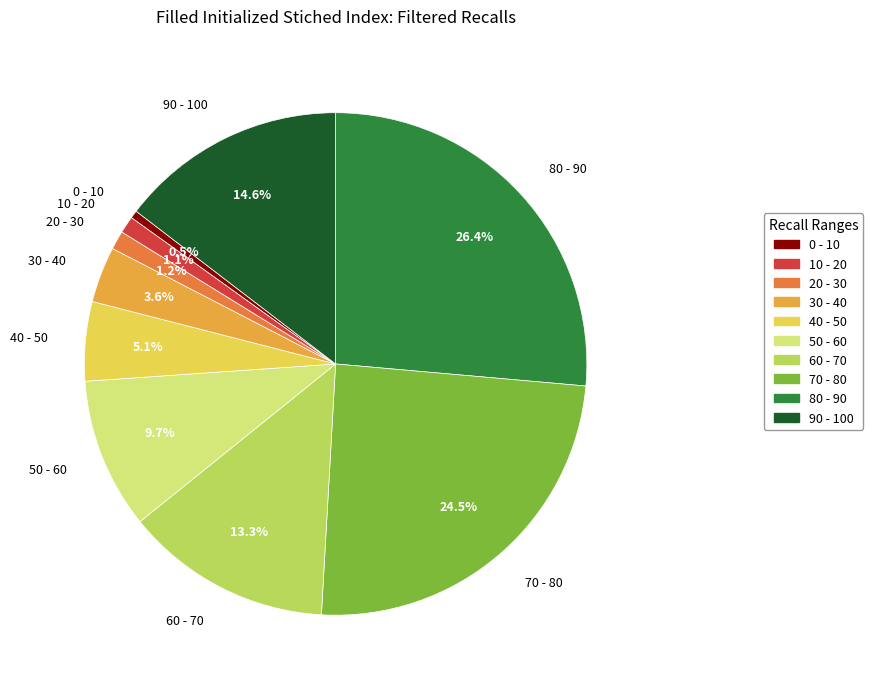

What portion of the pie excludes 90 - 100?

85.4%